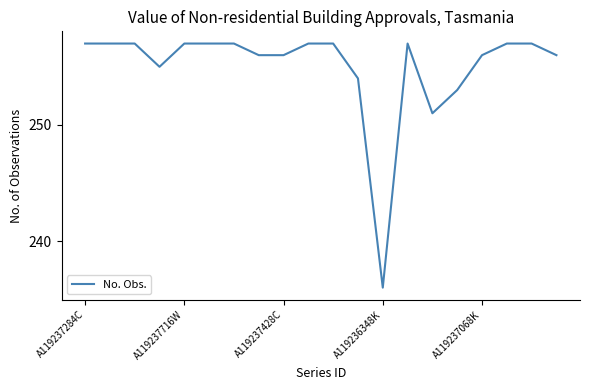

What is the minimum value shown in the chart?

236